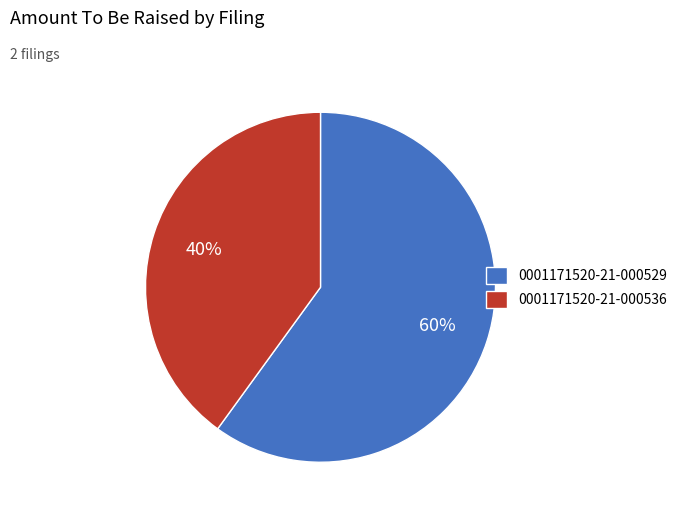

Do 0001171520-21-000536 and 0001171520-21-000529 together represent more than half of the pie?

Yes